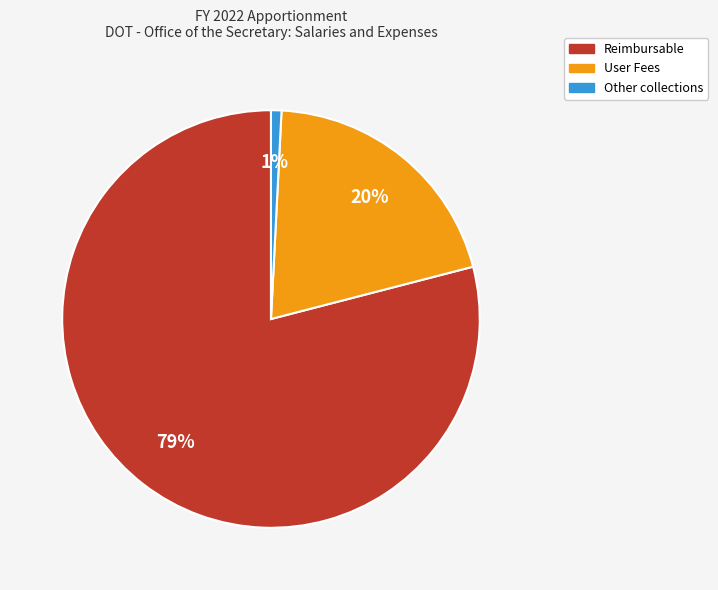

To the nearest percent, what portion does Other collections represent?

1%